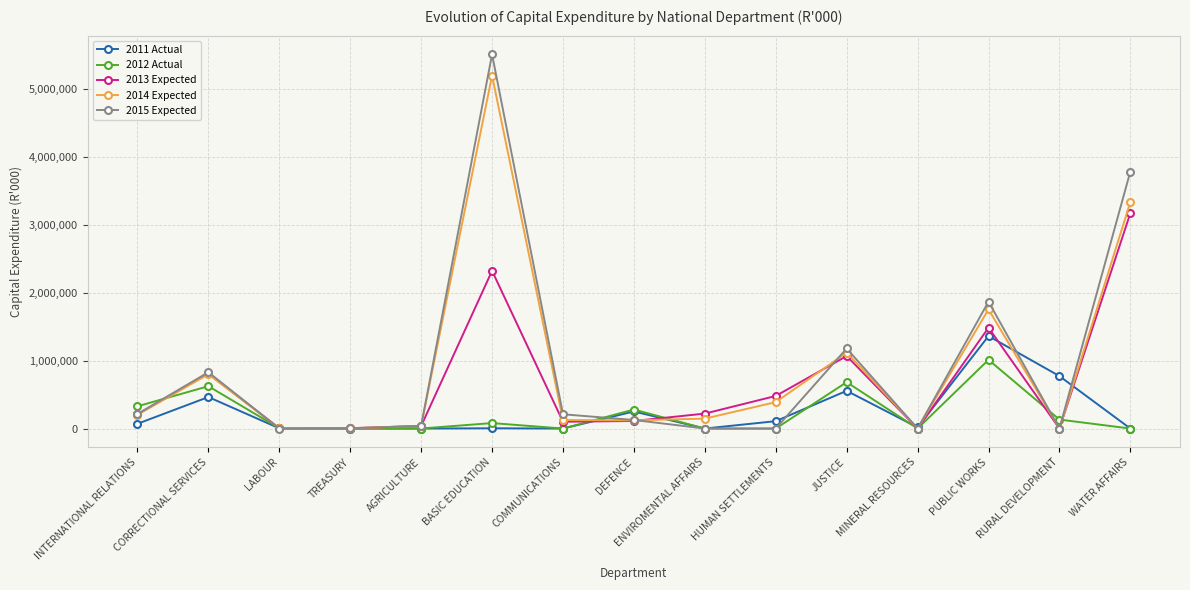

At which category does 2012 Actual reach its first local peak?

CORRECTIONAL SERVICES